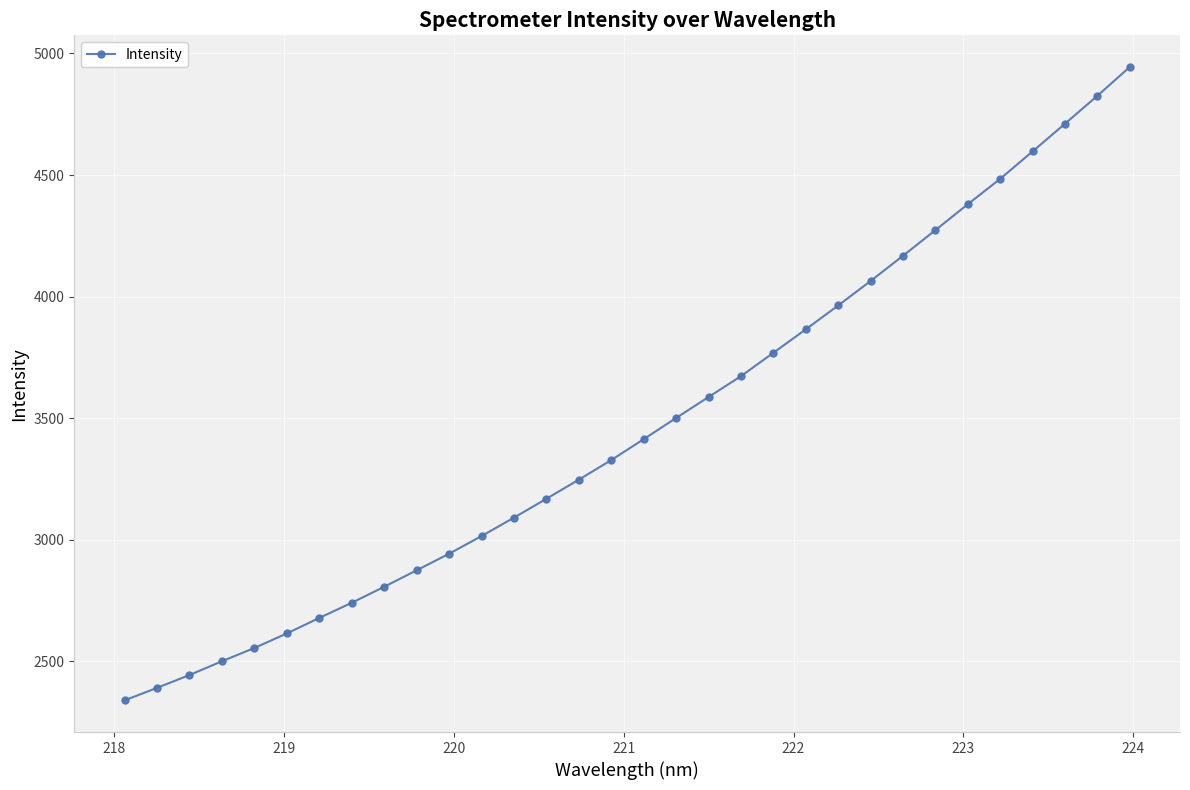

What is the sum of all values?

110951.3